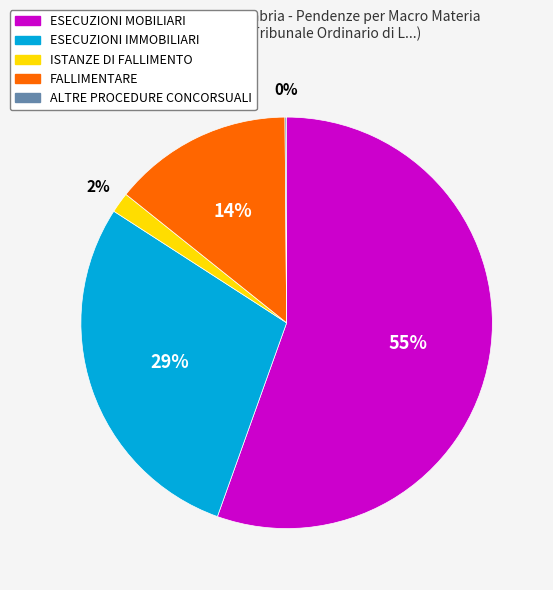

The ESECUZIONI MOBILIARI slice represents 55% of the pie. True or false?

True